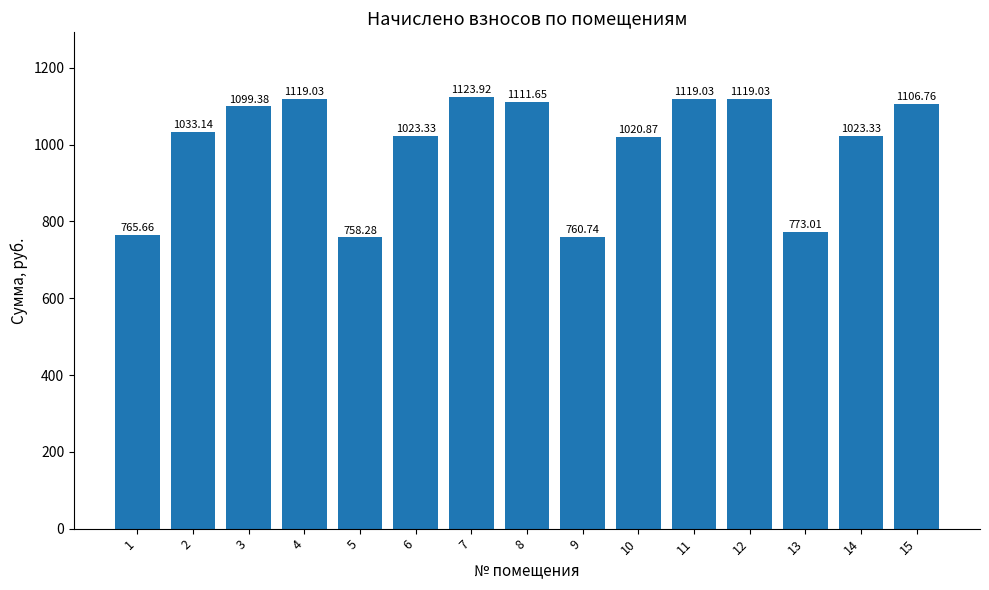

Which category has the highest value across all series?

7